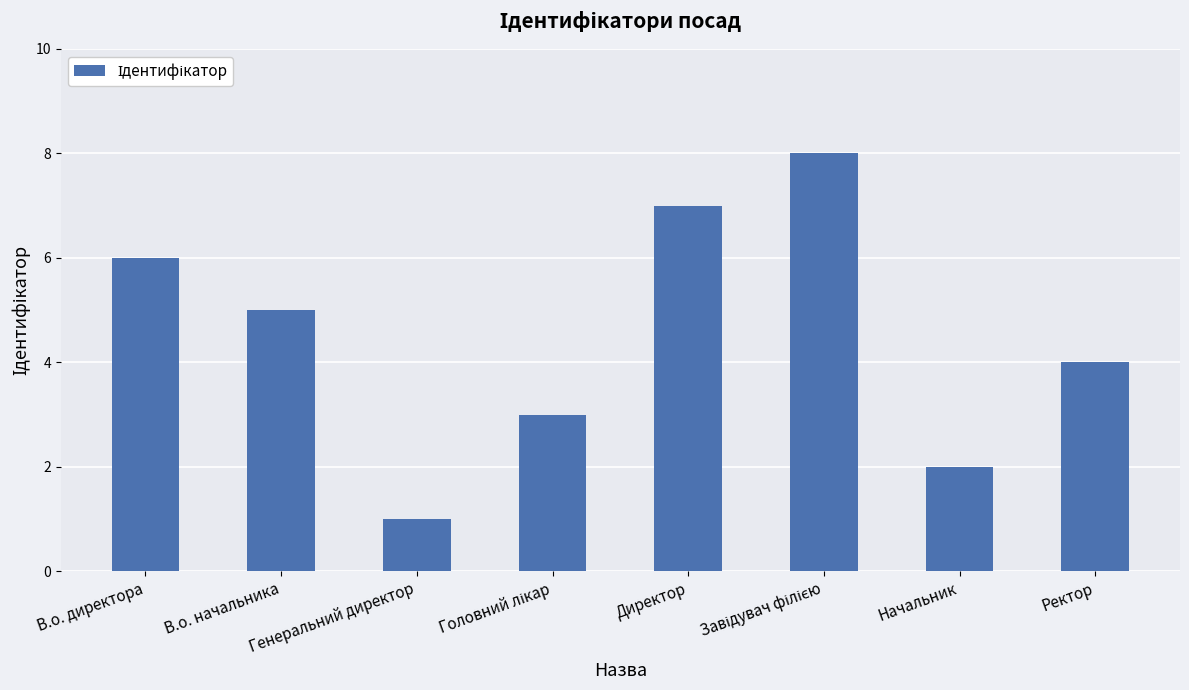

What is the difference between the maximum and minimum values?

7